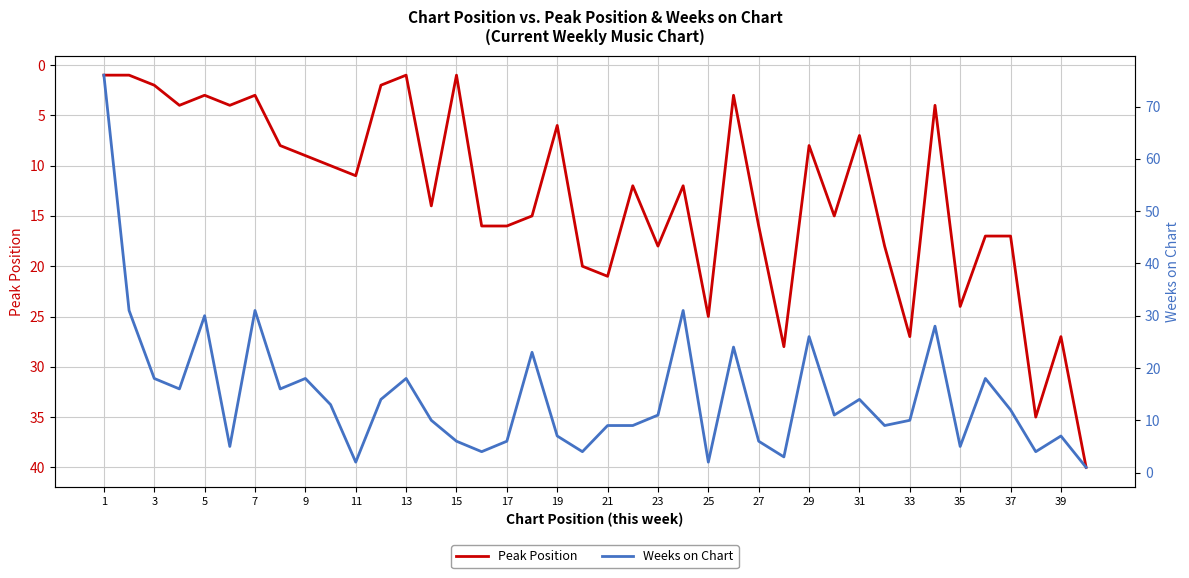

True or false: Peak Position has a value of 6 at 19.

True